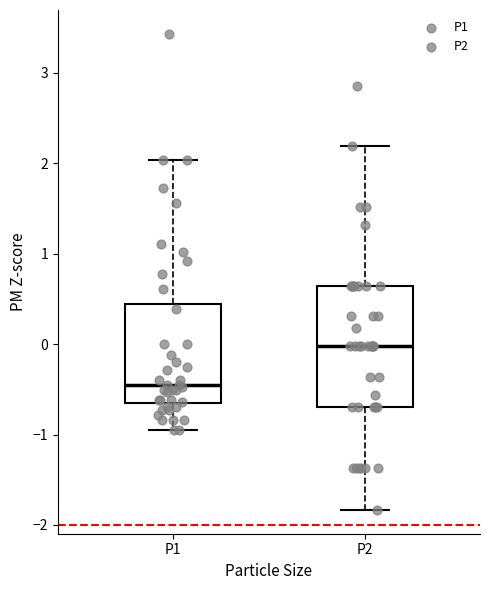

Comparing the boxes themselves (not the whiskers), which one is the tallest?

P2